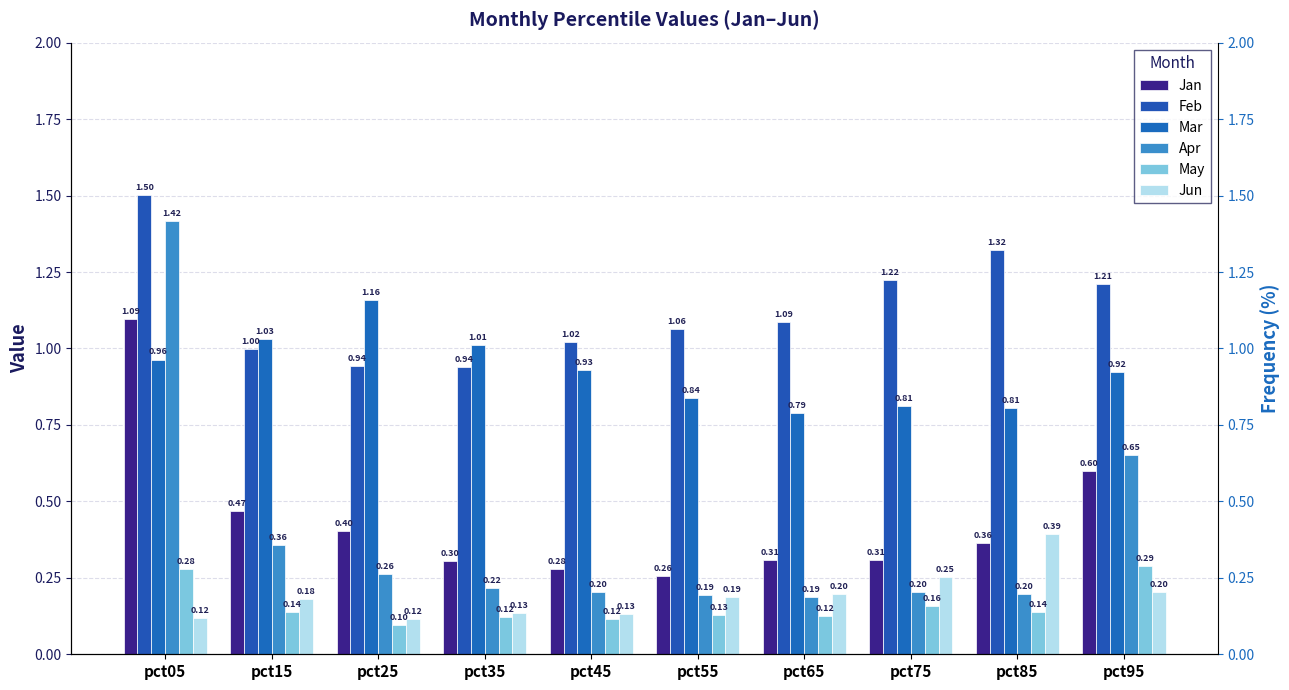

How many distinct data groups are displayed?

6